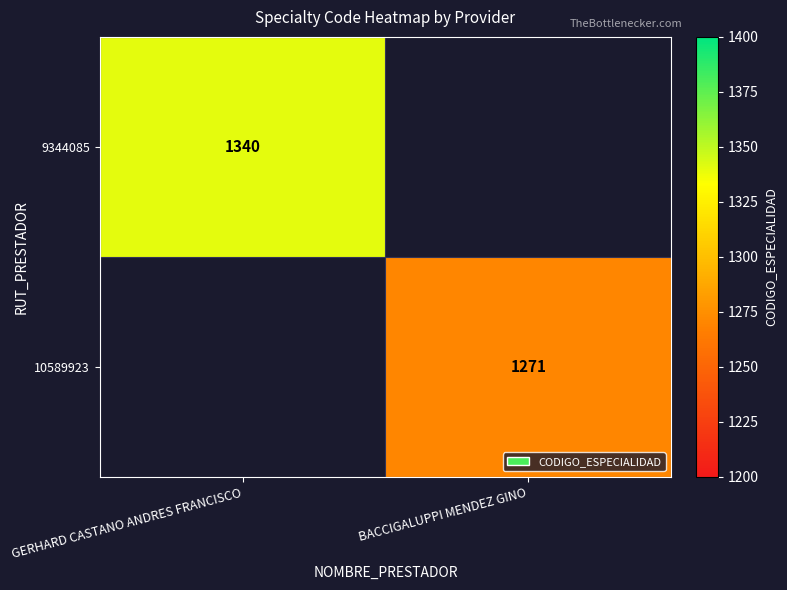

What is the greatest value displayed?

1340.0